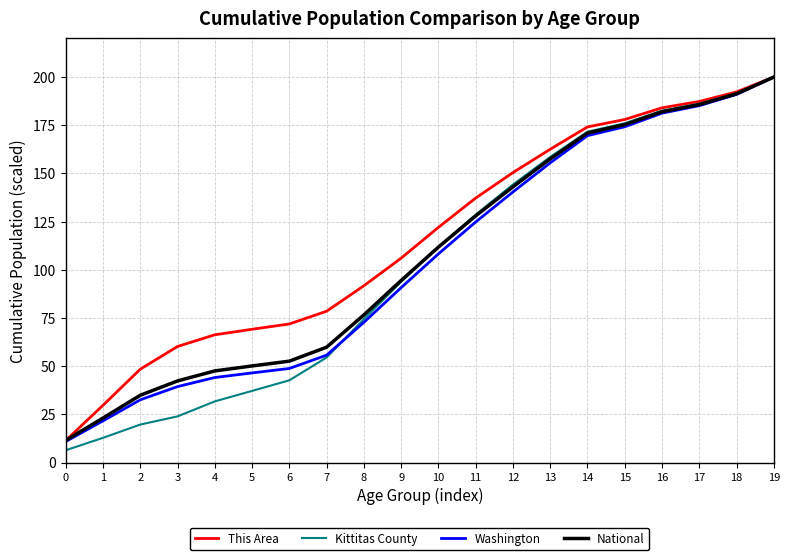

Rank the series by their average value, from highest to lowest.

This Area, National, Washington, Kittitas County